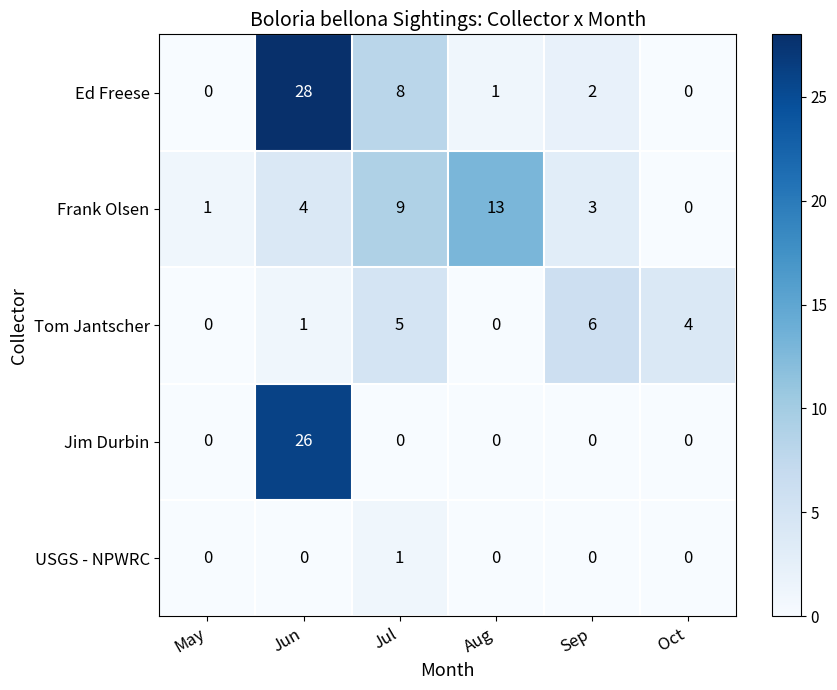

Reading left to right, extract all data points from this chart.

Ed Freese: May=0	Jun=28	Jul=8	Aug=1	Sep=2	Oct=0
Frank Olsen: May=1	Jun=4	Jul=9	Aug=13	Sep=3	Oct=0
Tom Jantscher: May=0	Jun=1	Jul=5	Aug=0	Sep=6	Oct=4
Jim Durbin: May=0	Jun=26	Jul=0	Aug=0	Sep=0	Oct=0
USGS - NPWRC: May=0	Jun=0	Jul=1	Aug=0	Sep=0	Oct=0